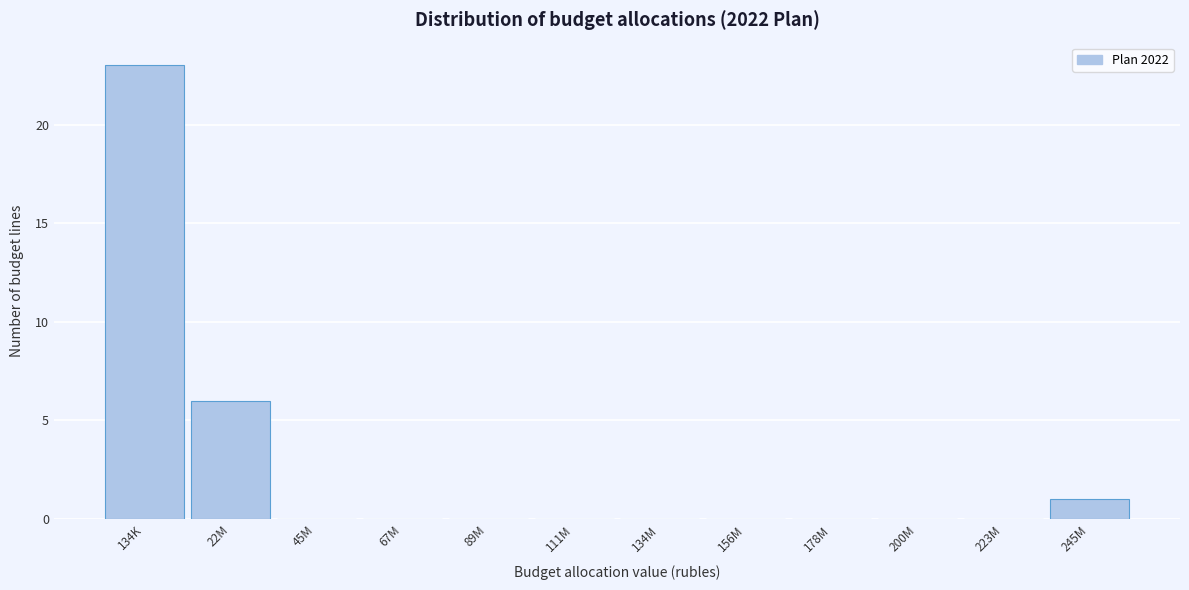

Reading right to left, list all the values displayed in this chart.

245M=1	223M=0	200M=0	178M=0	156M=0	134M=0	111M=0	89M=0	67M=0	45M=0	22M=6	134K=23